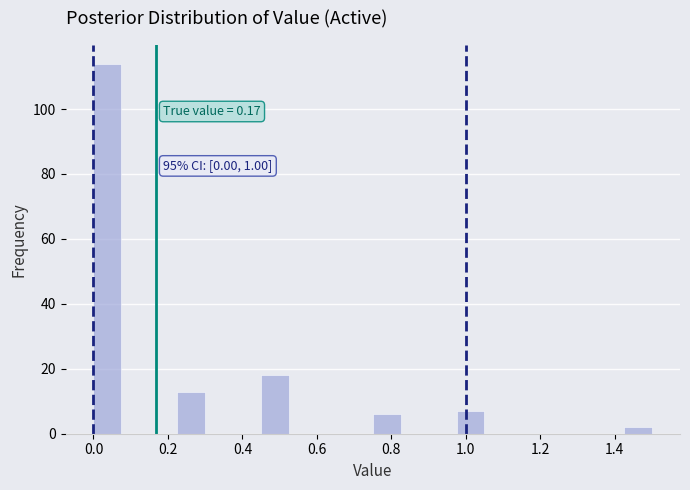

Read against the x-axis, roughly where is the centre of the tallest bar?

0.04